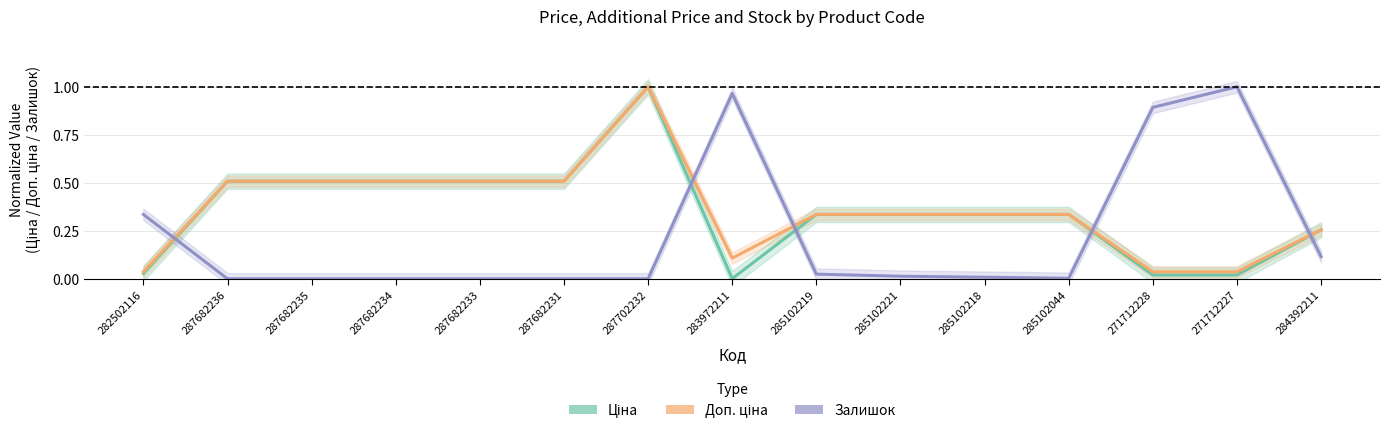

What is the value of the Залишок point at the 13th from the left?

0.9